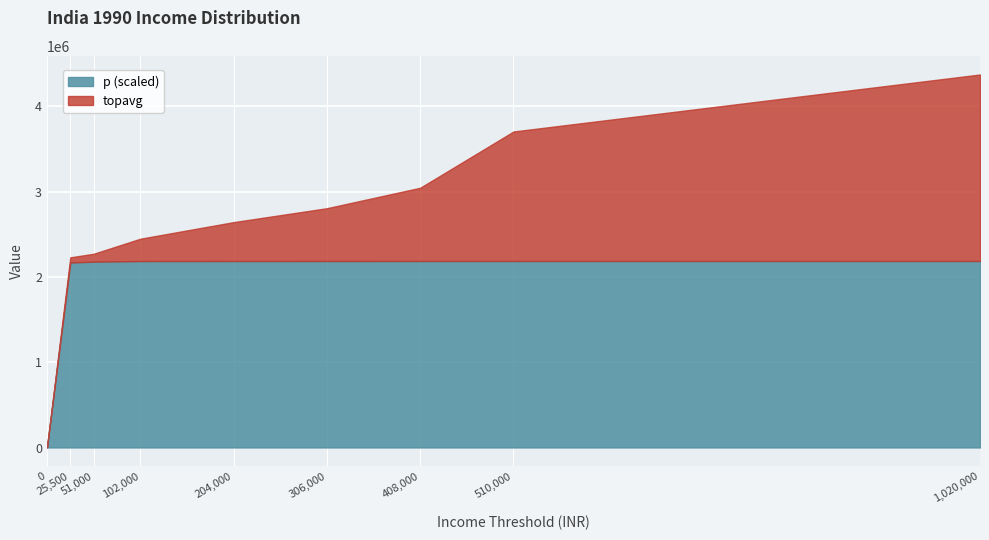

What is the lowest value of the topavg series?

3991.7